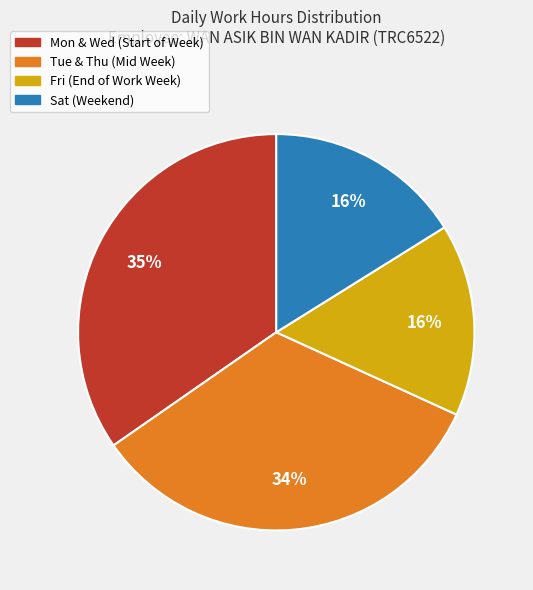

Is there a majority slice in this chart?

No